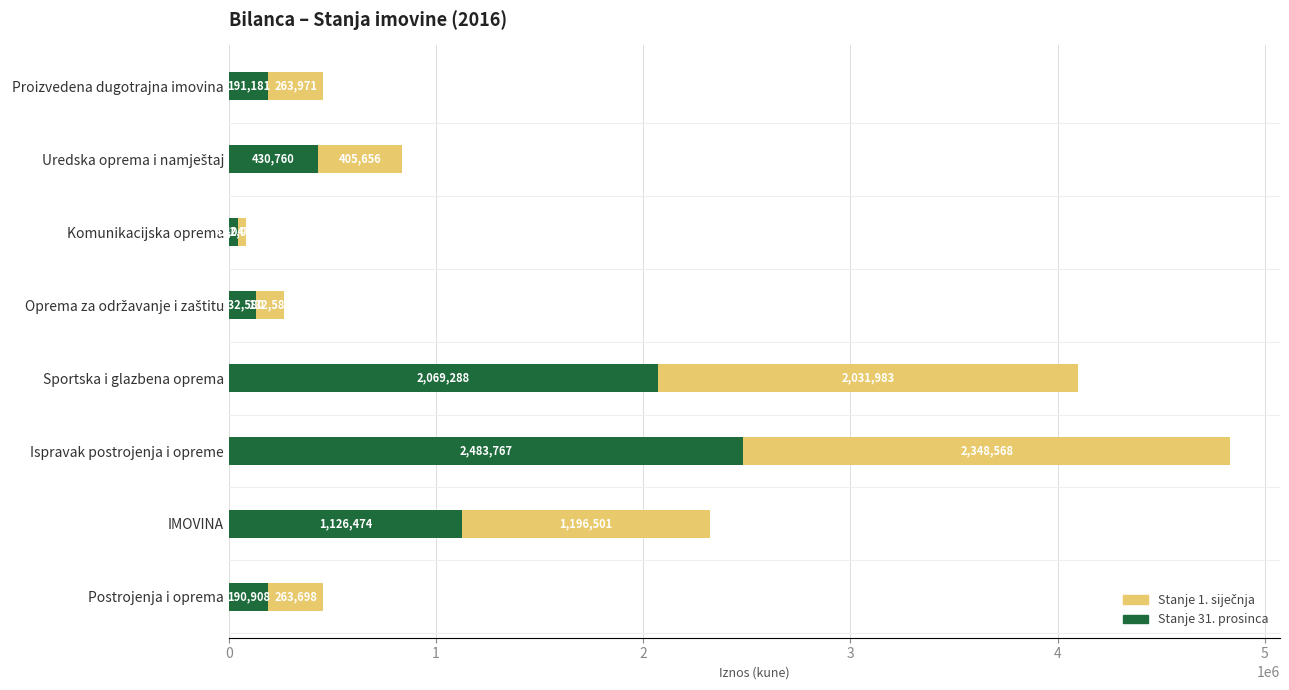

What is the sum of all Stanje 31. prosinca values?

6667005